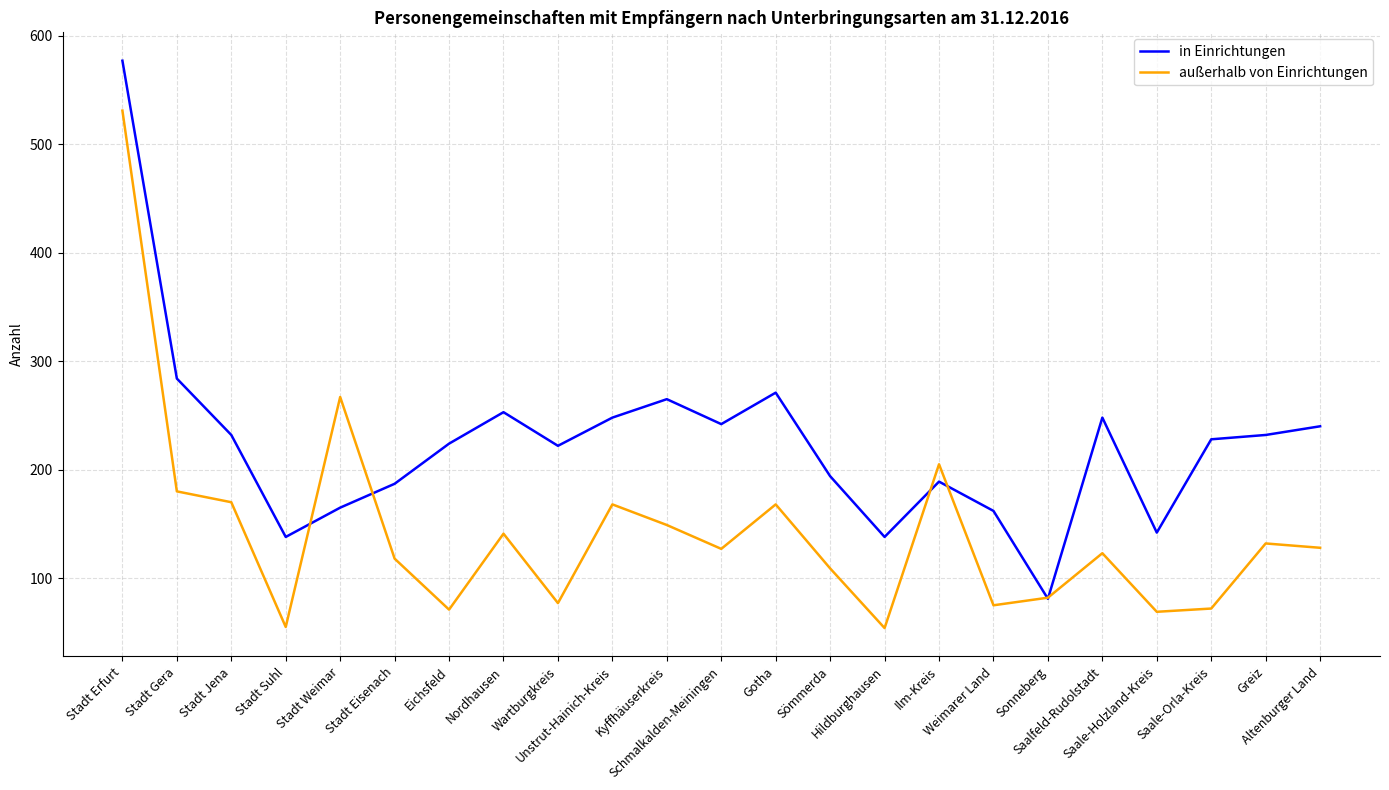

Rank the series by their maximum value, from highest to lowest.

in Einrichtungen, außerhalb von Einrichtungen